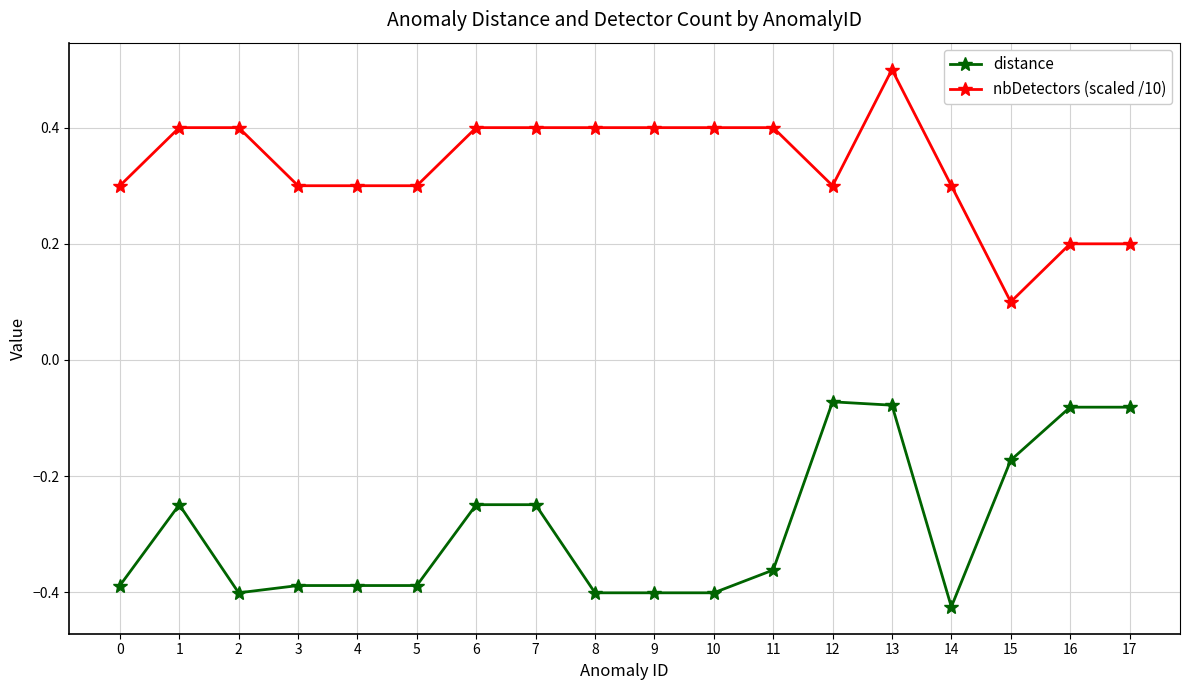

Where is nbDetectors (scaled /10) nearest to the value 0?

15